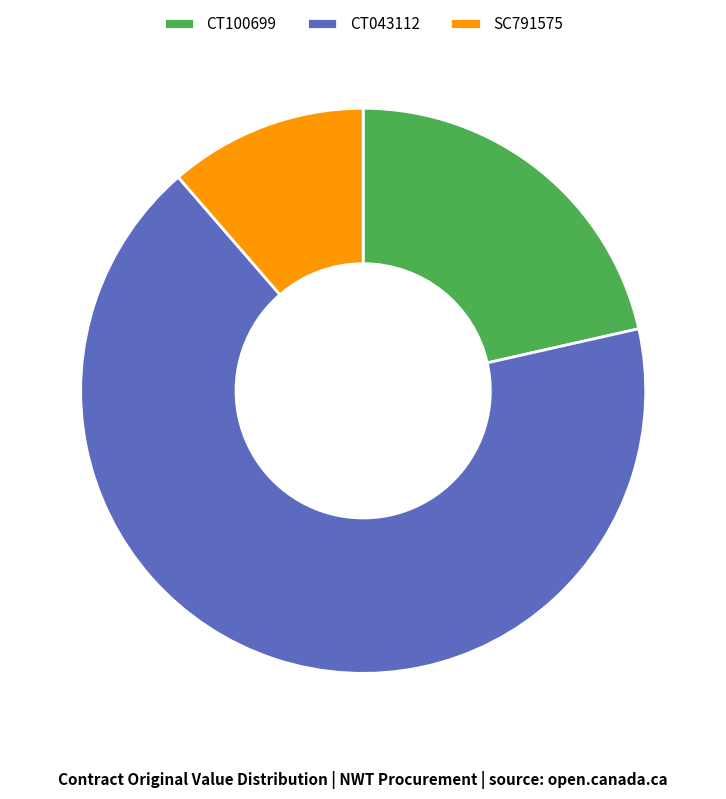

True or false: CT043112 accounts for 54% of the total.

False